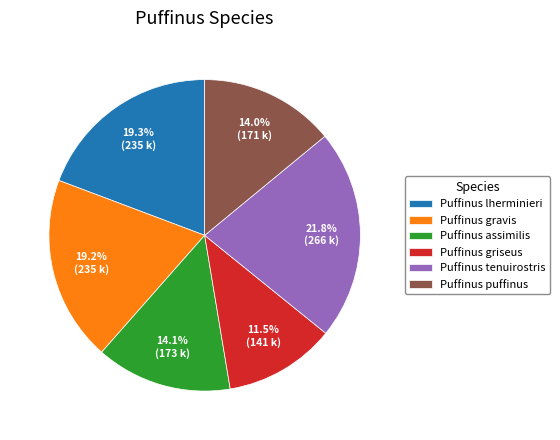

What percentage is NOT represented by Puffinus assimilis?

85.9%